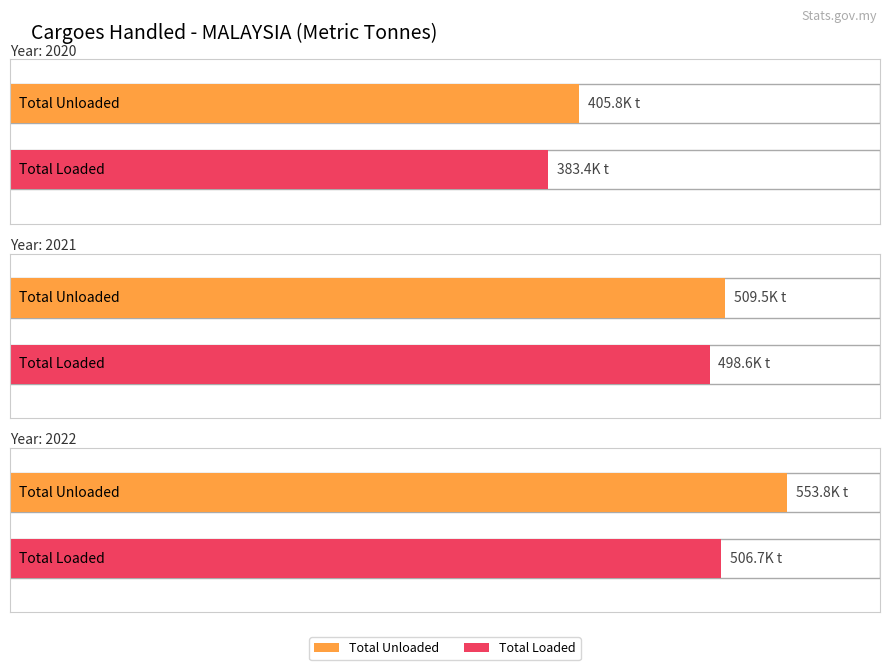

At which label is Total Loaded closest to 445045?

2021